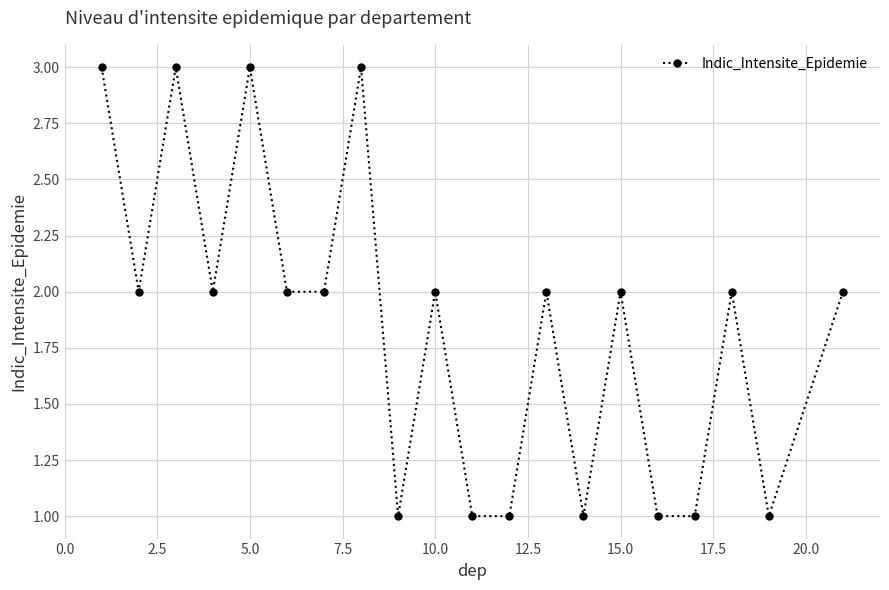

What is the value of the 13th point from the left?

2